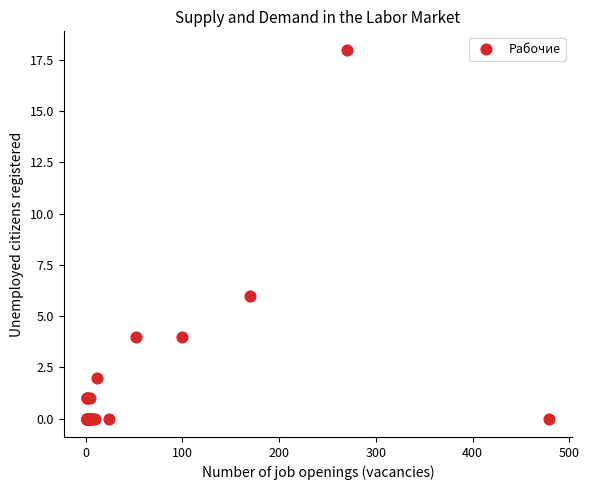

What Y value in the scatter plot is closest to 9?

6